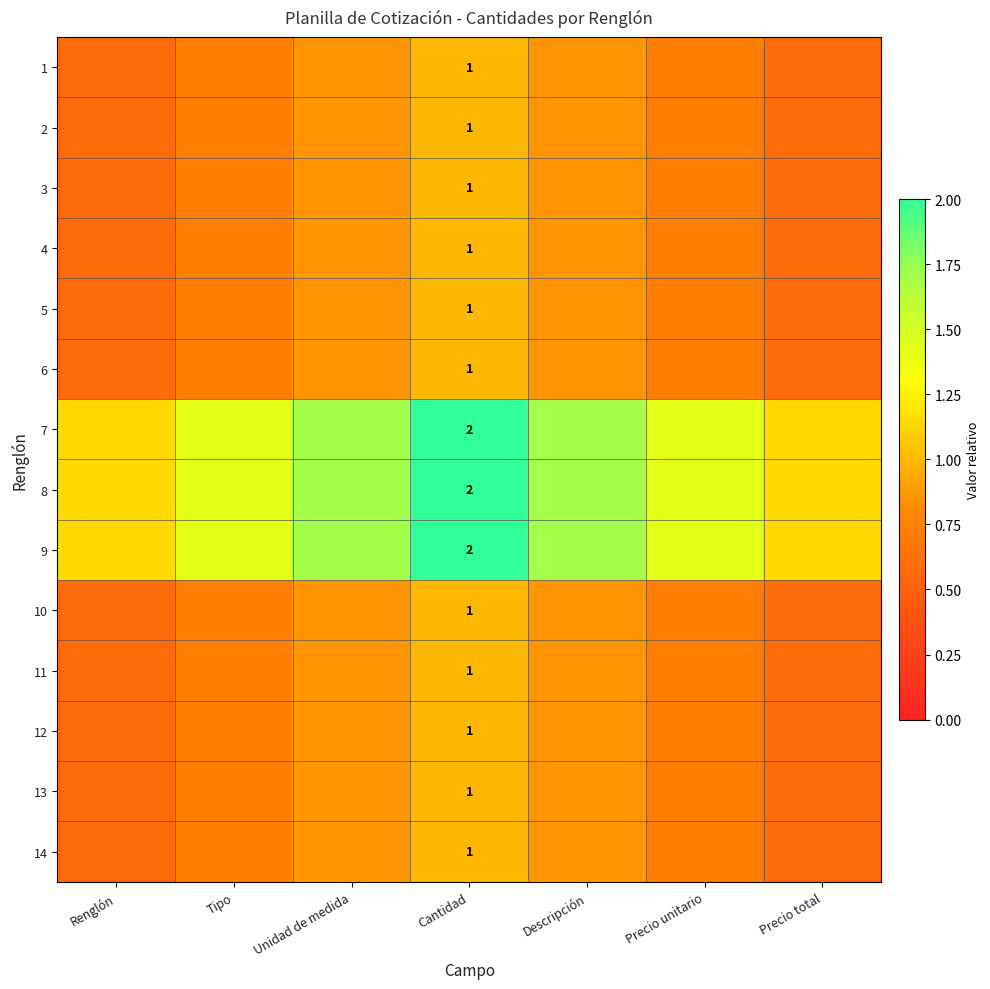

At how many categories does at least one series exceed 1?

7